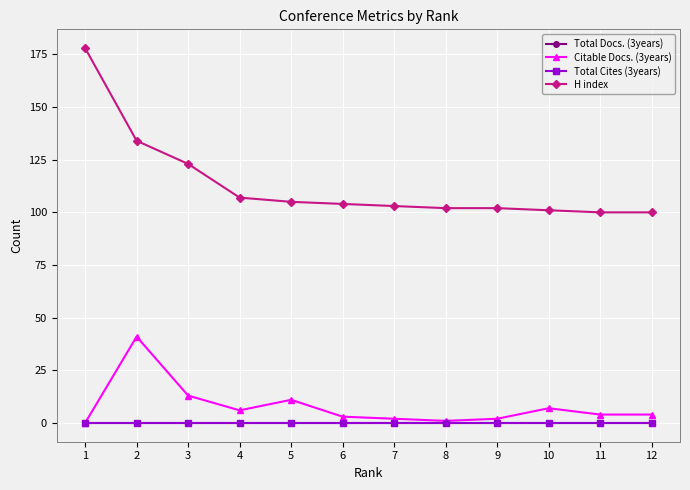

What is the value of the Citable Docs. (3years) point at the 3rd from the left?

13